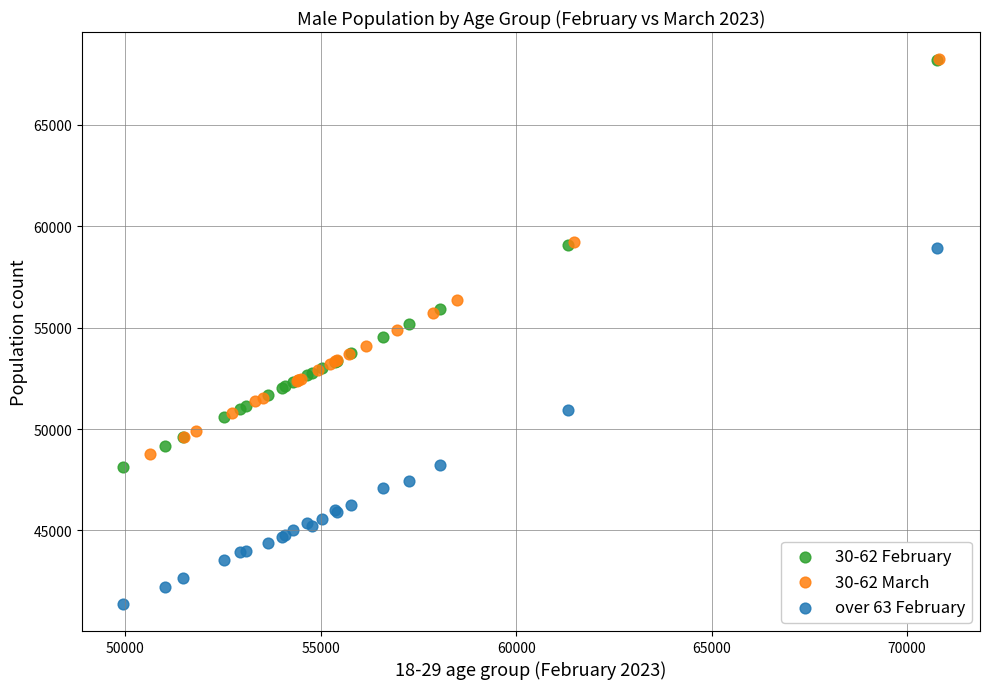

Which series has the widest spread of Y values?

30-62 February